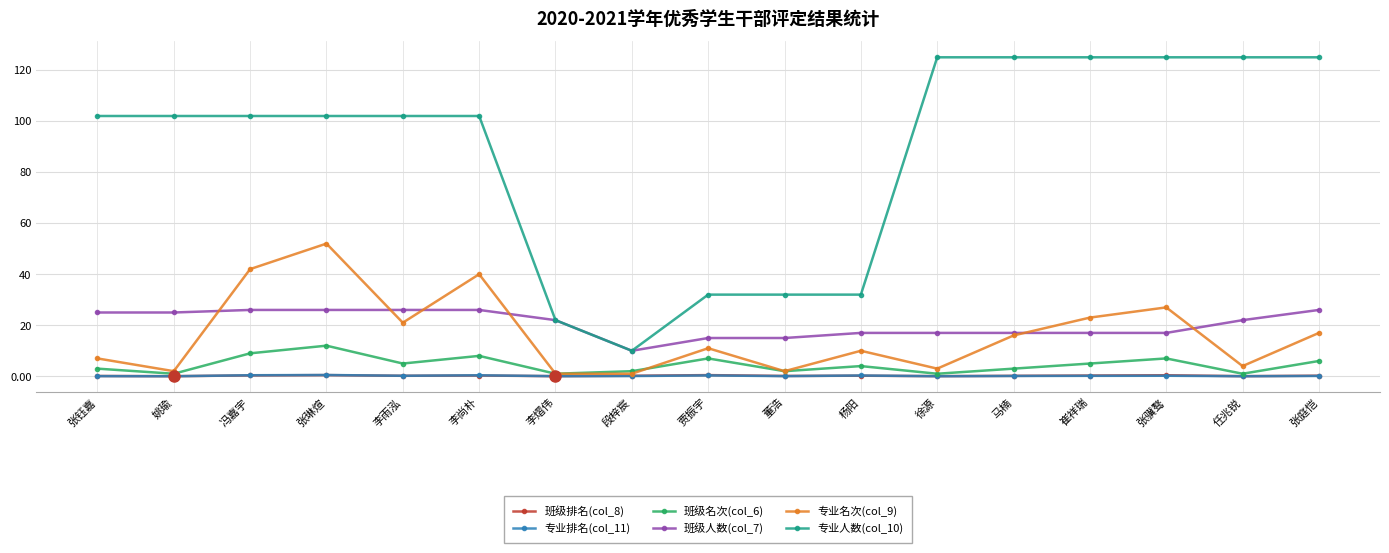

What is the total value across all series at 张琳煊?

193.0